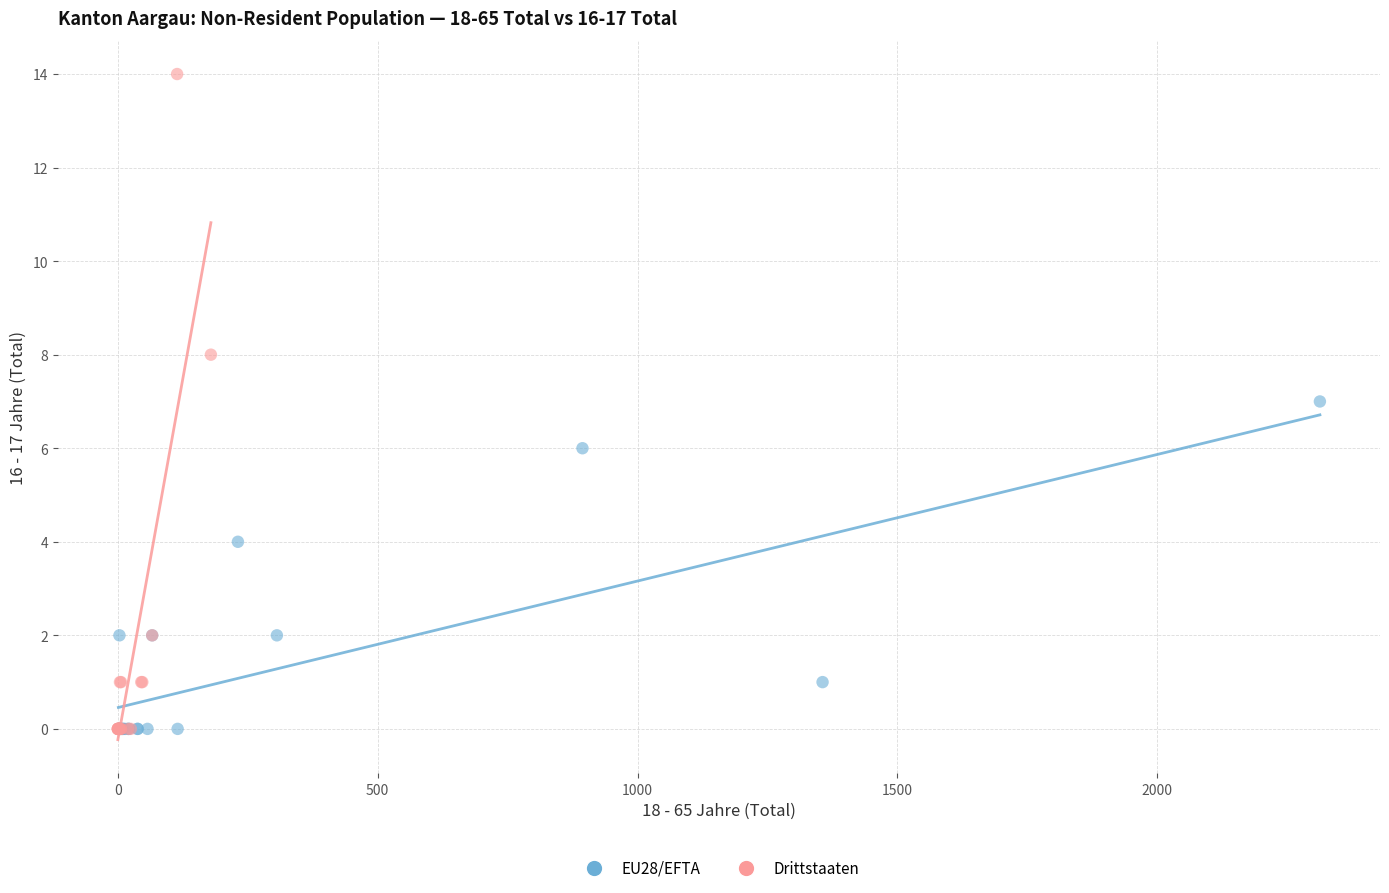

What are all the series names shown in the legend?

EU28/EFTA, Drittstaaten